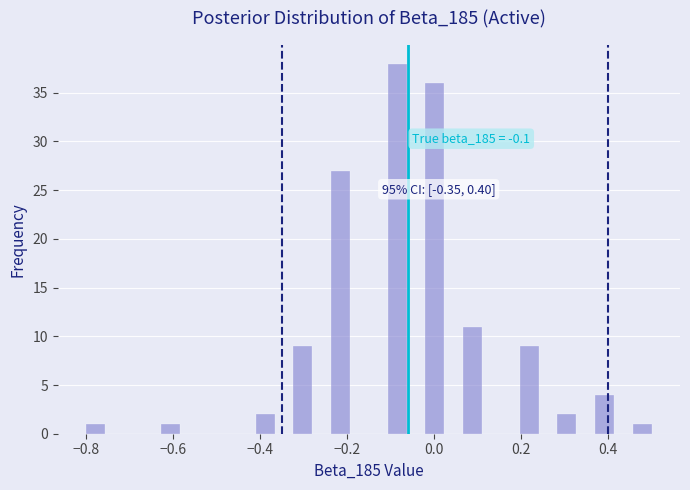

Read against the x-axis, roughly where is the centre of the tallest bar?

-0.08